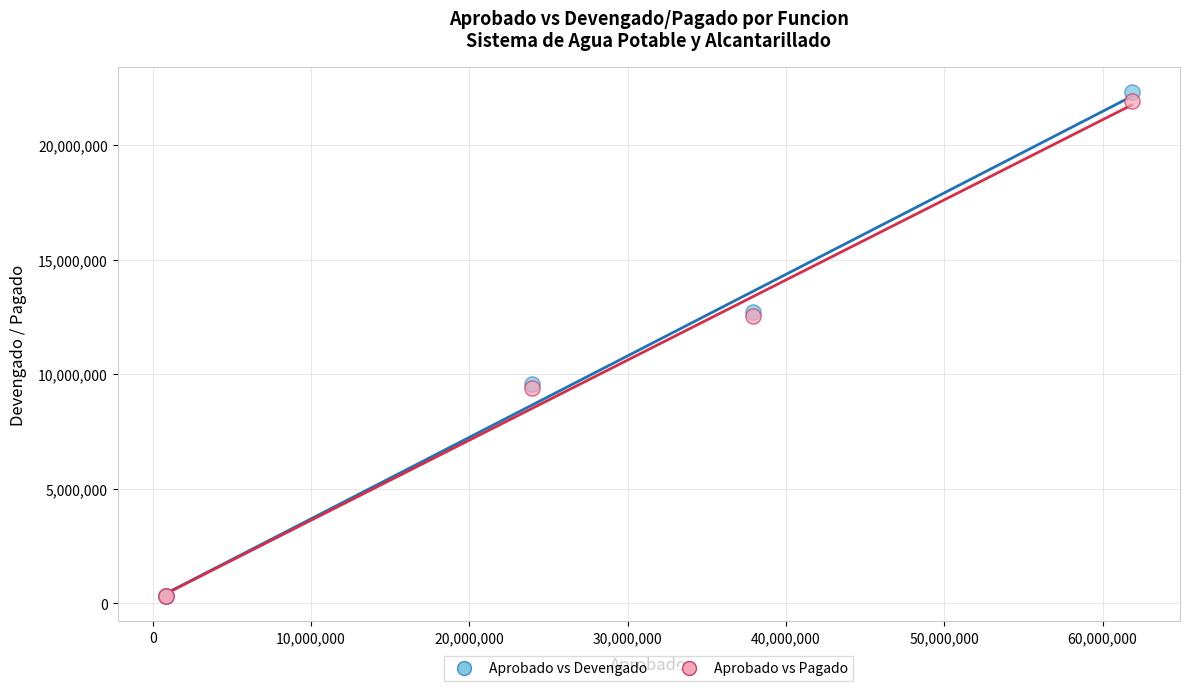

What are all the series names shown in the legend?

Aprobado vs Devengado, Aprobado vs Pagado